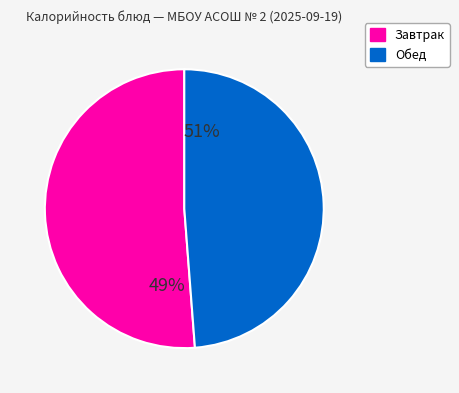

Is there any slice that represents more than half of the pie?

Yes